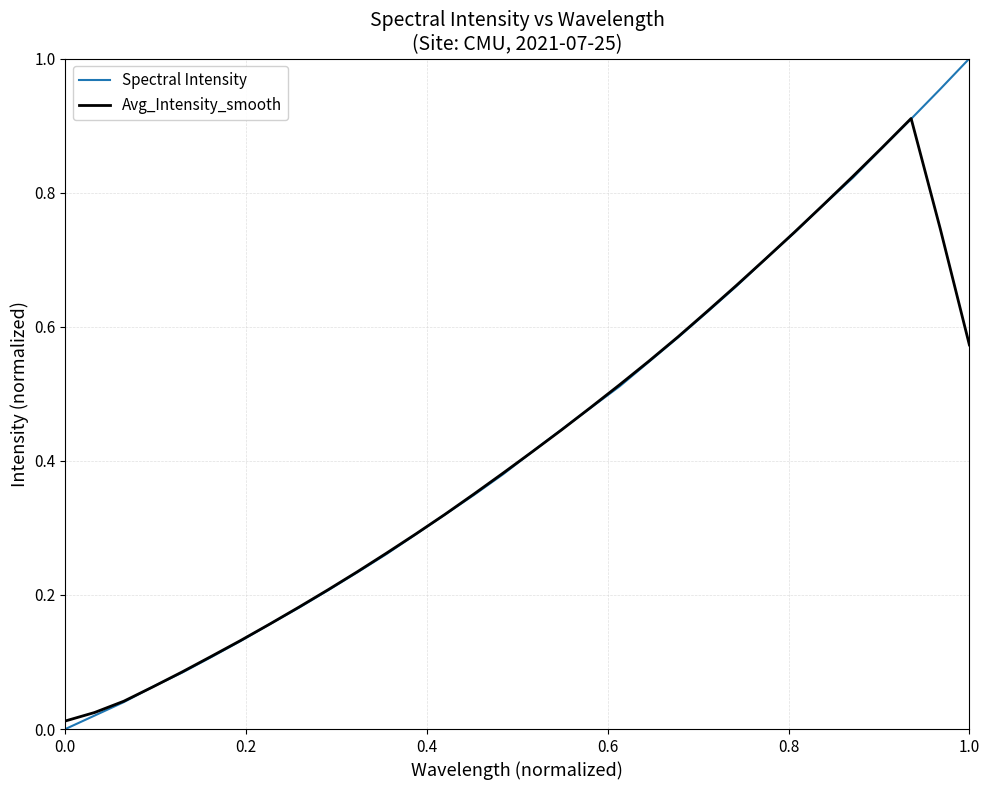

Rank the series by their maximum value, from lowest to highest.

Avg_Intensity_smooth, Spectral Intensity